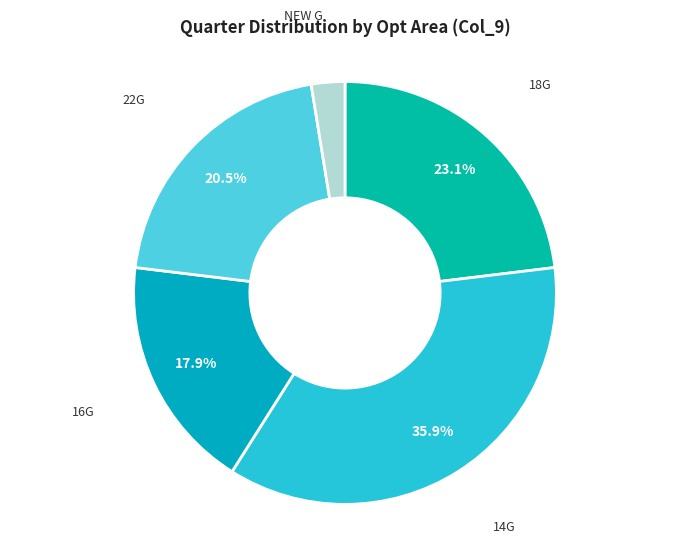

Count the number of slices in the pie.

5